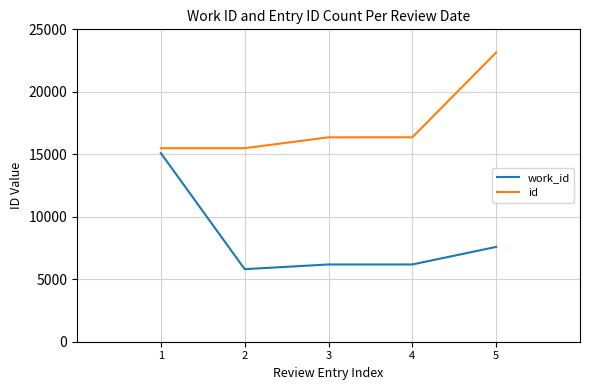

True or false: id has a value of 6109 at 1.

False